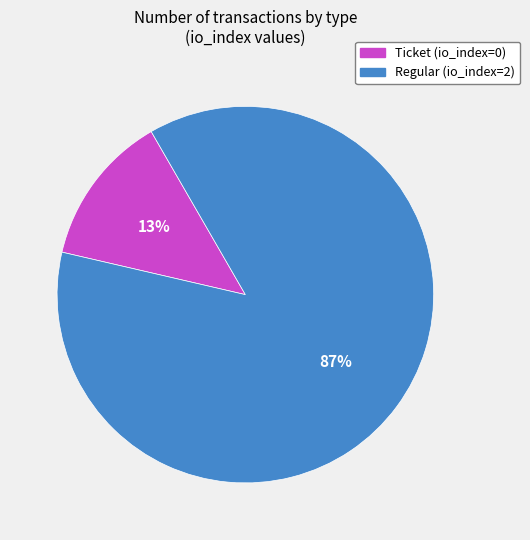

To the nearest percent, what is the average slice percentage?

50%